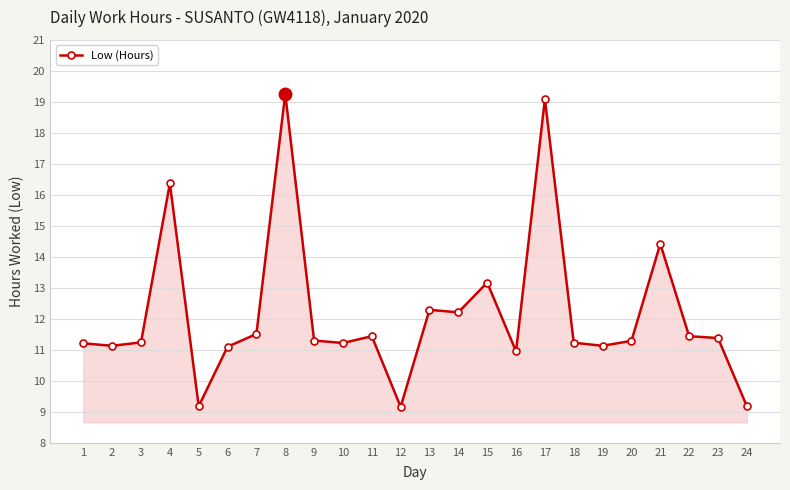

At which label is the value closest to 14?

21